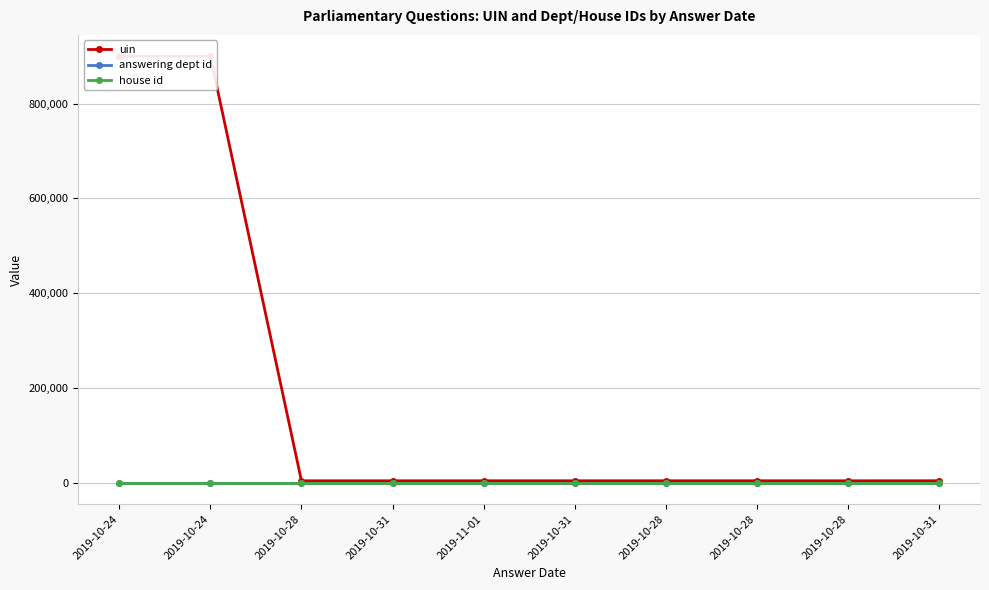

The value of uin at 2019-10-31 is 4332. True or false?

True